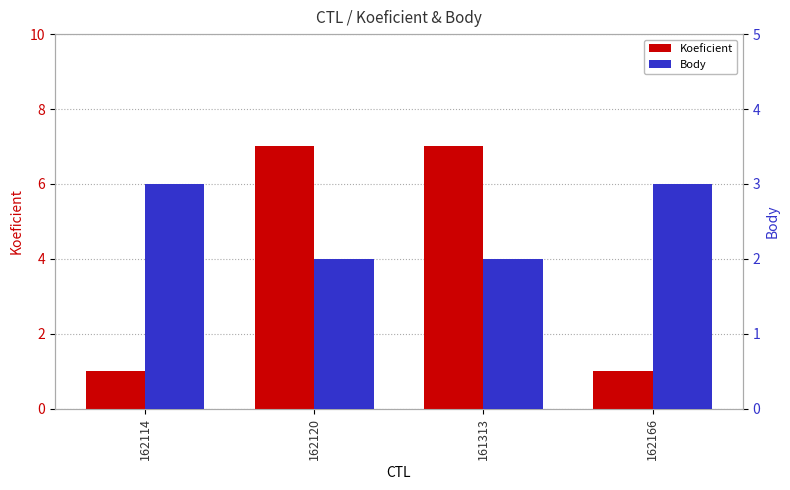

What position from the right is 162114?

4